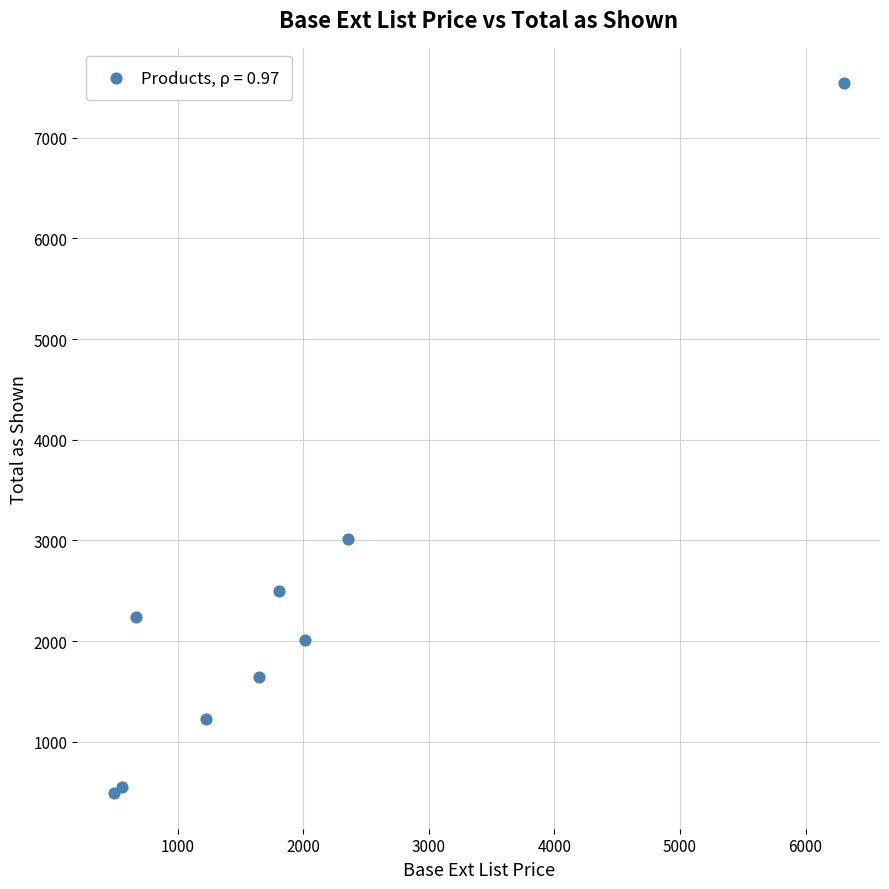

What is the average X value?

1897